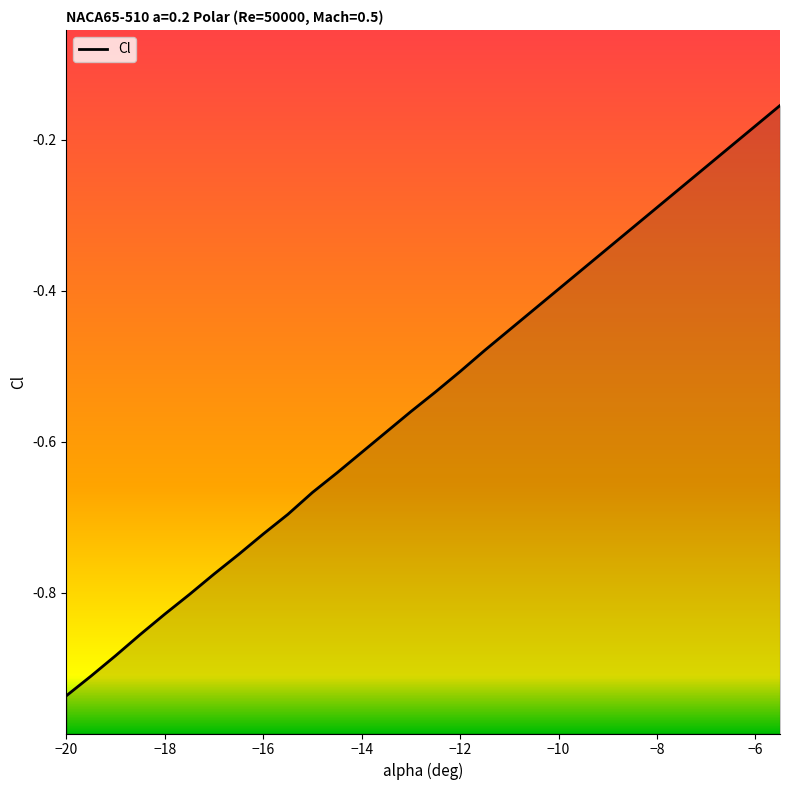

At which category does the chart reach its minimum across all series?

-20